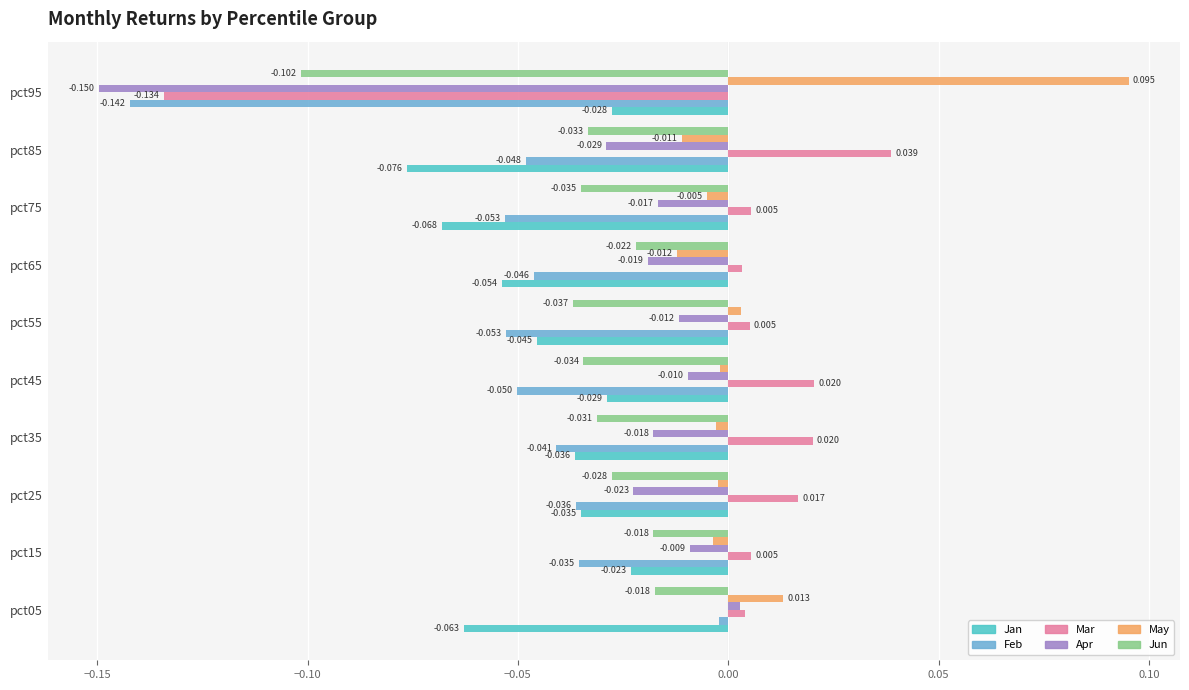

Which series has the widest spread of values?

Mar